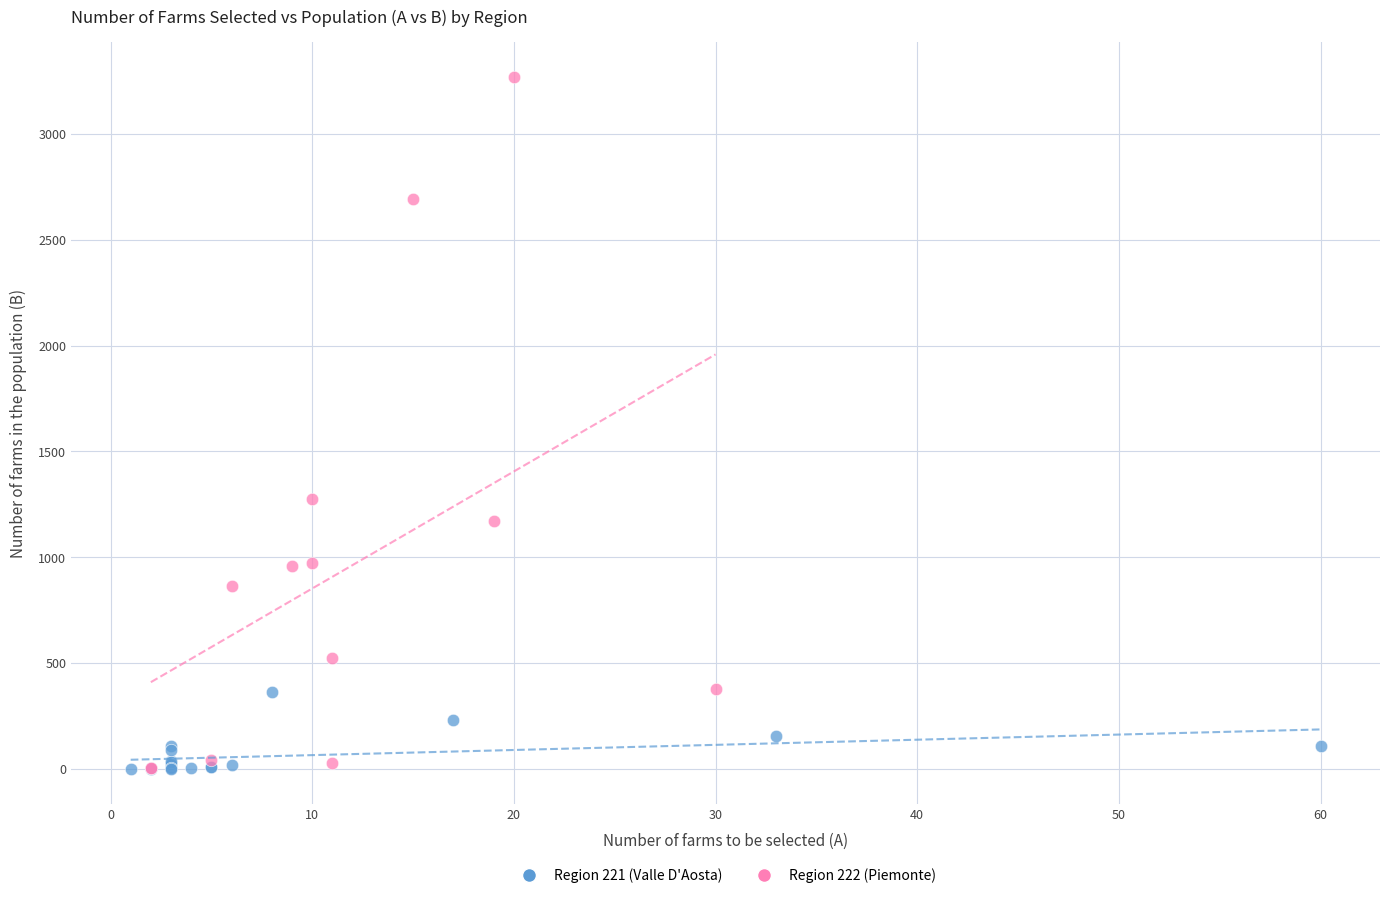

Which series contains the highest Y value?

Region 222 (Piemonte)